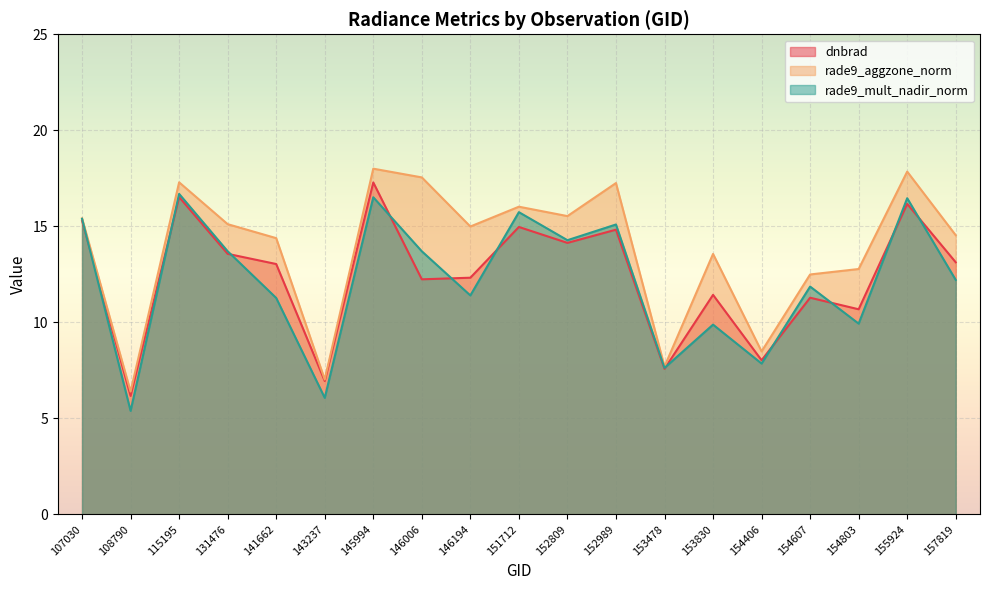

Reading right to left, extract all data points from this chart.

dnbrad: 157819=13.1	155924=16.2	154803=10.7	154607=11.3	154406=8.0	153830=11.4	153478=7.6	152989=14.8	152809=14.1	151712=15.0	146194=12.3	146006=12.2	145994=17.3	143237=6.9	141662=13.0	131476=13.6	115195=16.5	108790=6.2	107030=15.3
rade9_aggzone_norm: 157819=14.5	155924=17.8	154803=12.8	154607=12.5	154406=8.5	153830=13.6	153478=7.7	152989=17.3	152809=15.5	151712=16.0	146194=15.0	146006=17.5	145994=18.0	143237=7.0	141662=14.4	131476=15.1	115195=17.3	108790=6.4	107030=15.4
rade9_mult_nadir_norm: 157819=12.2	155924=16.5	154803=9.9	154607=11.9	154406=7.9	153830=9.9	153478=7.6	152989=15.1	152809=14.3	151712=15.7	146194=11.4	146006=13.7	145994=16.5	143237=6.1	141662=11.3	131476=13.7	115195=16.7	108790=5.4	107030=15.4